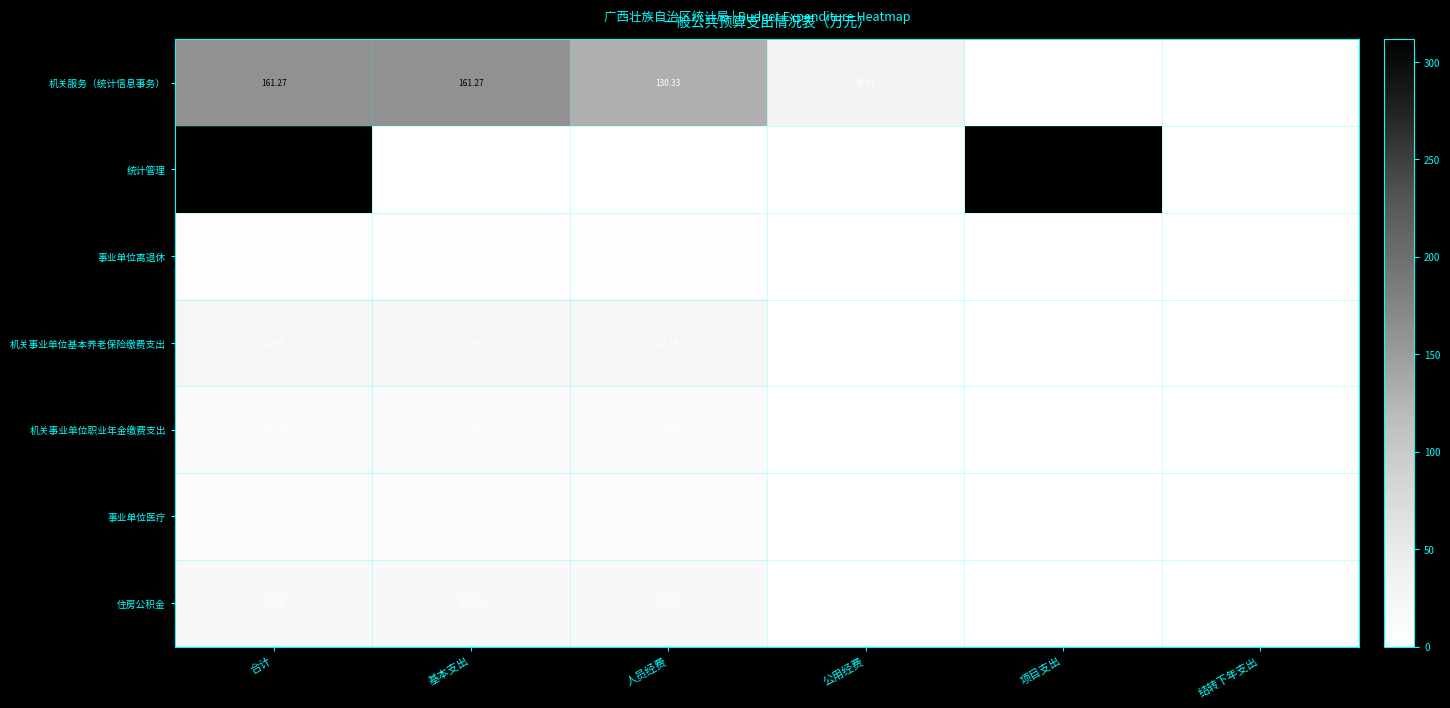

Which category has the highest value in the 机关事业单位职业年金缴费支出 series?

合计